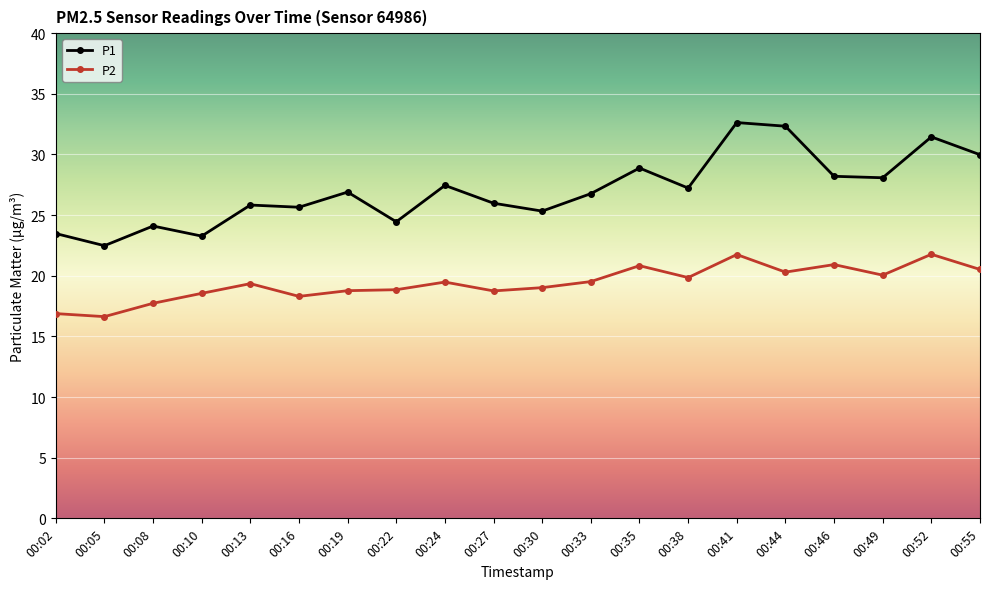

The value of P1 at 00:52 is 49.4. True or false?

False